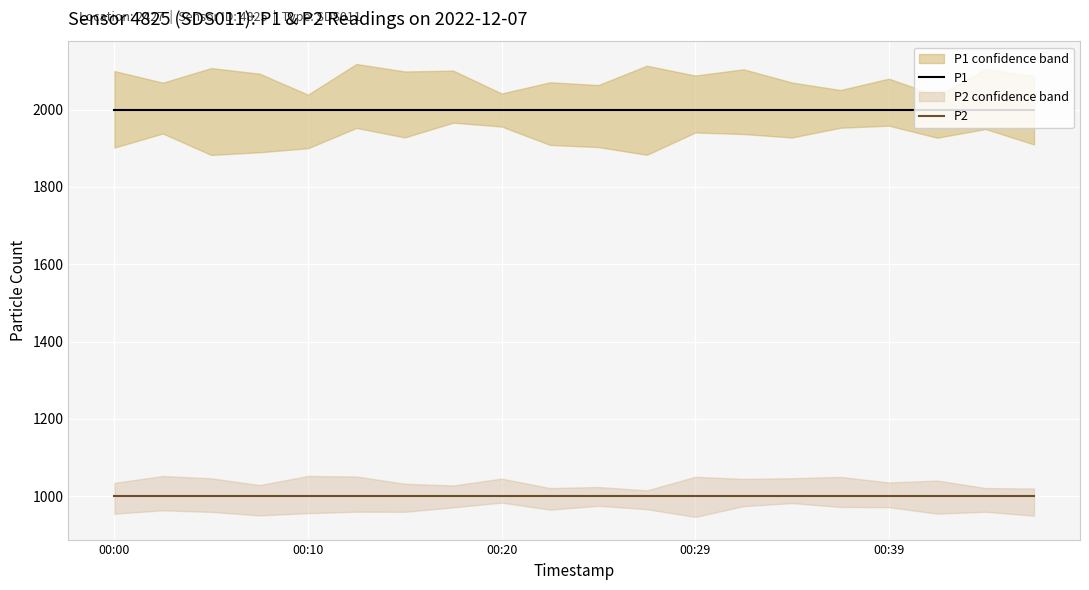

What is the average value of the P2 series?

999.9